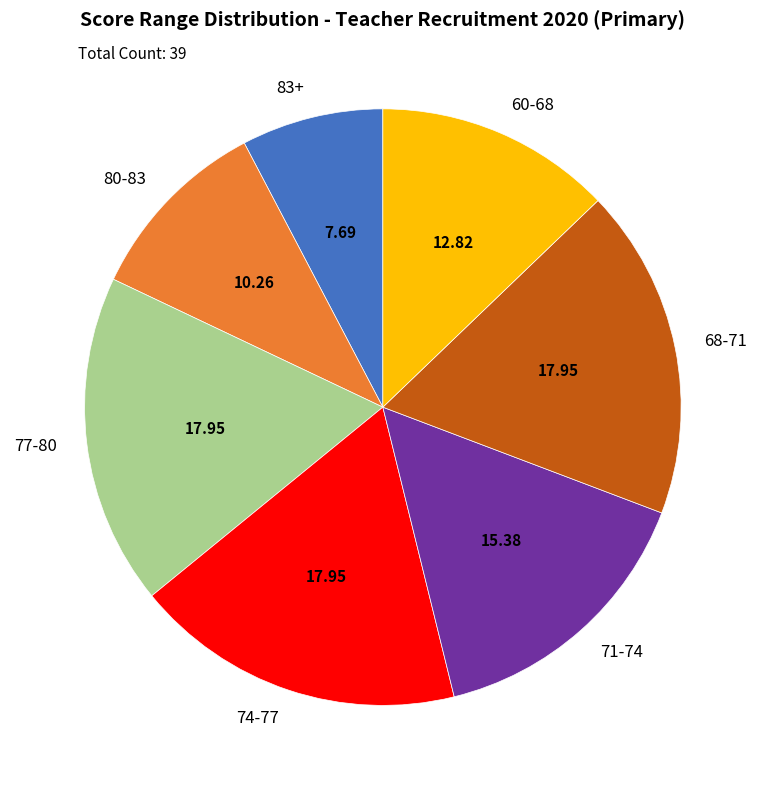

Is the sum of 74-77 and 77-80 greater than half?

No